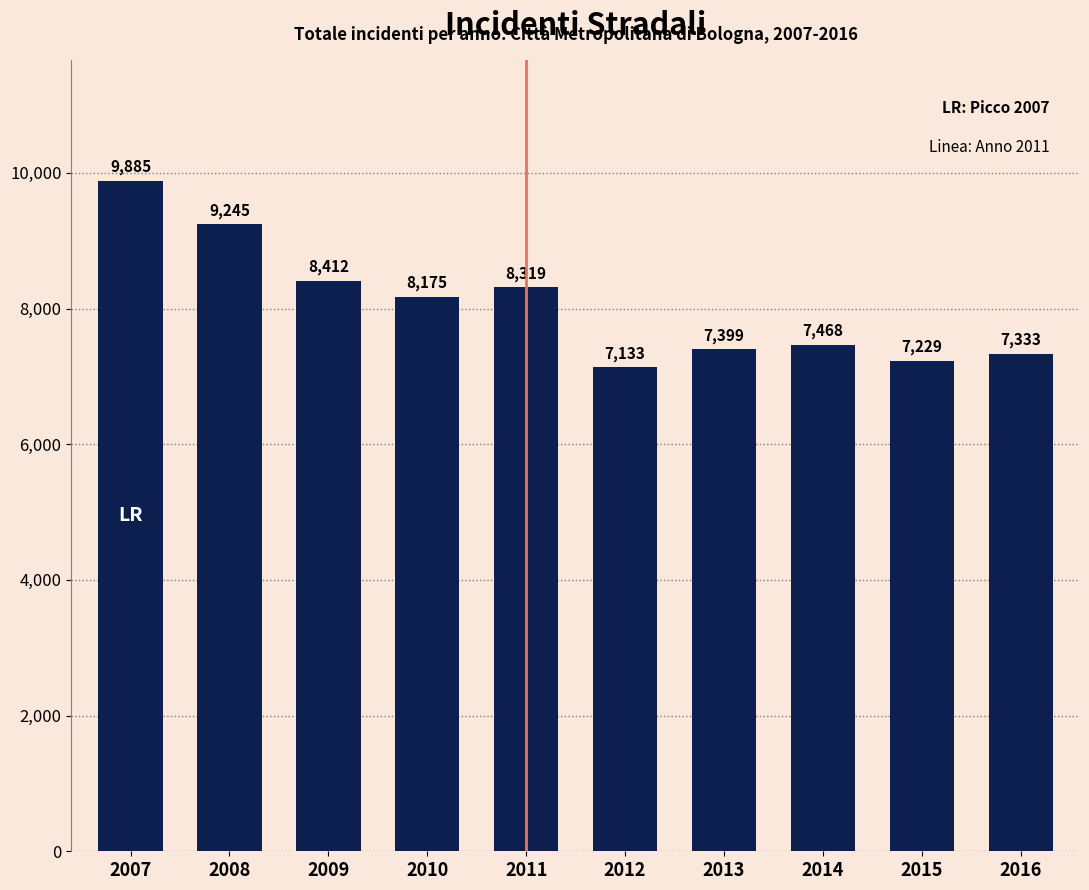

Reading left to right, transcribe all the data shown in this chart.

9885	9245	8412	8175	8319	7133	7399	7468	7229	7333